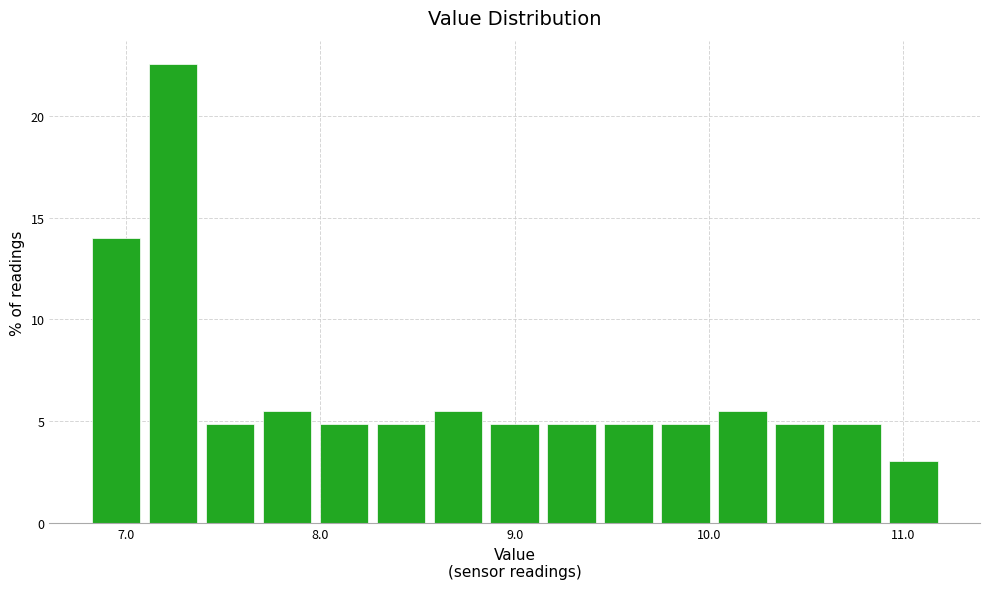

Around what value on the x-axis is the tallest bar? Give the approximate position of its centre, as read against the axis.

7.2